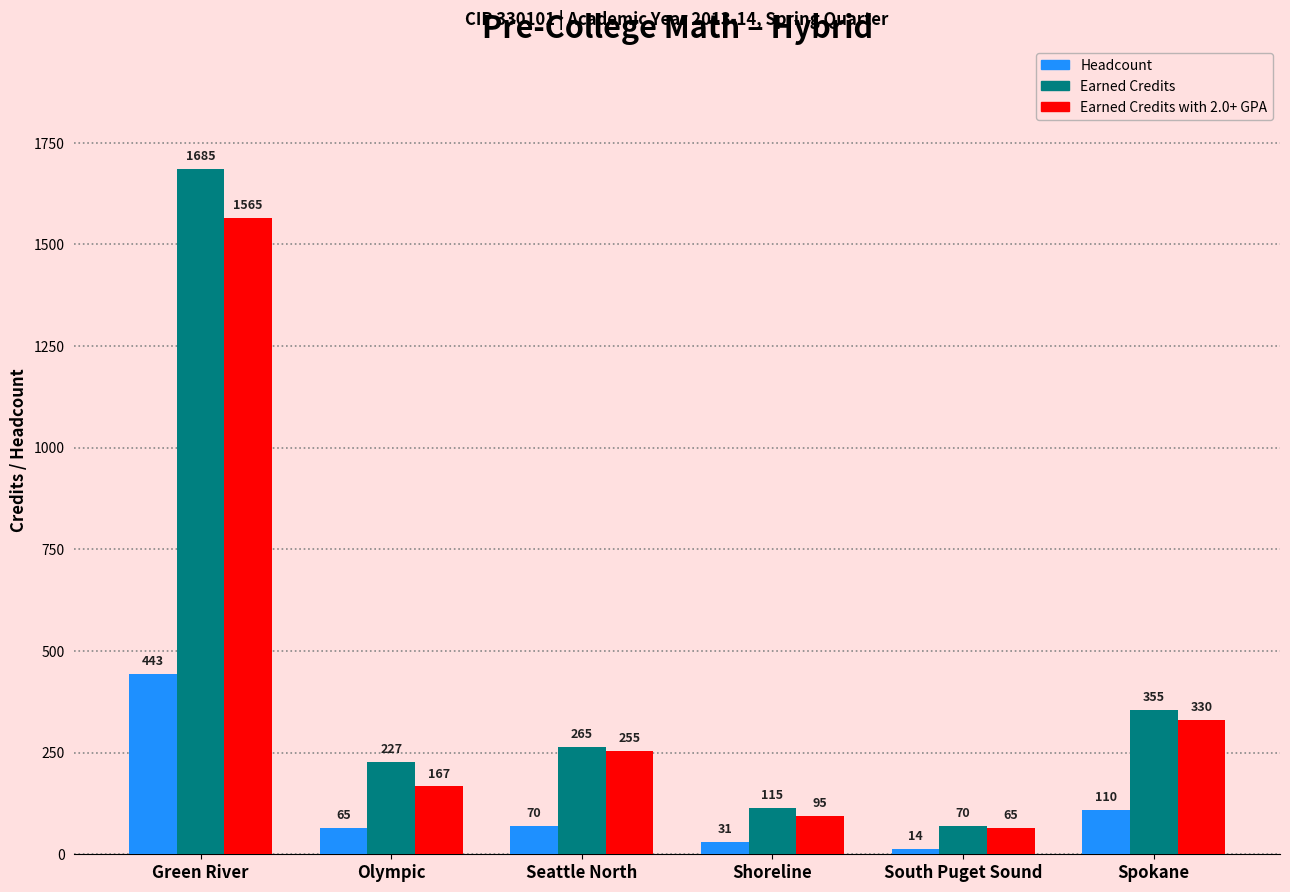

How many groups of bars are there?

6